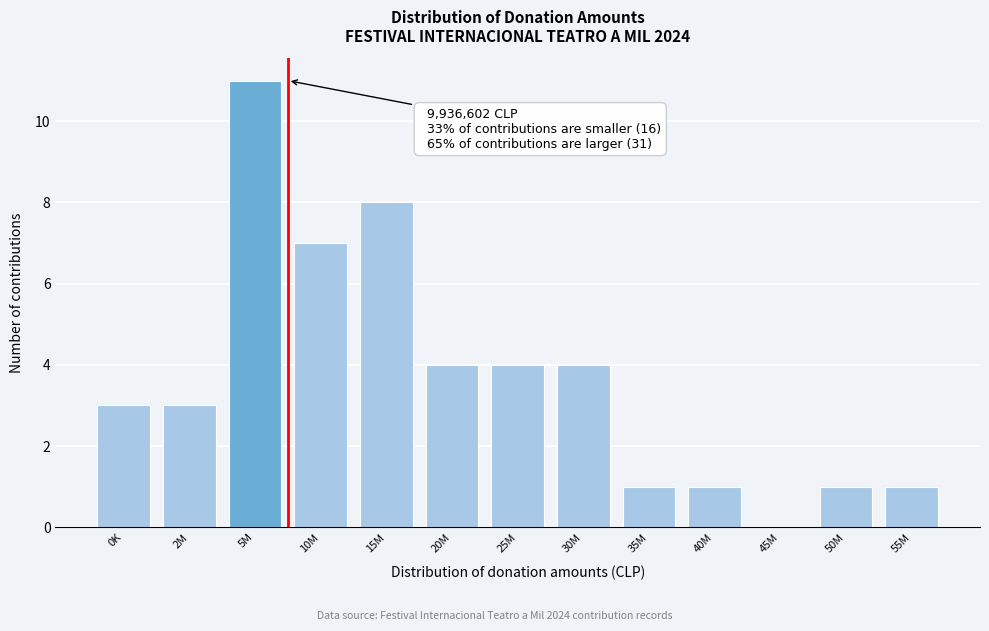

Reading left to right, what are all the values shown in this chart?

0K=3	2M=3	5M=11	10M=7	15M=8	20M=4	25M=4	30M=4	35M=1	40M=1	45M=0	50M=1	55M=1